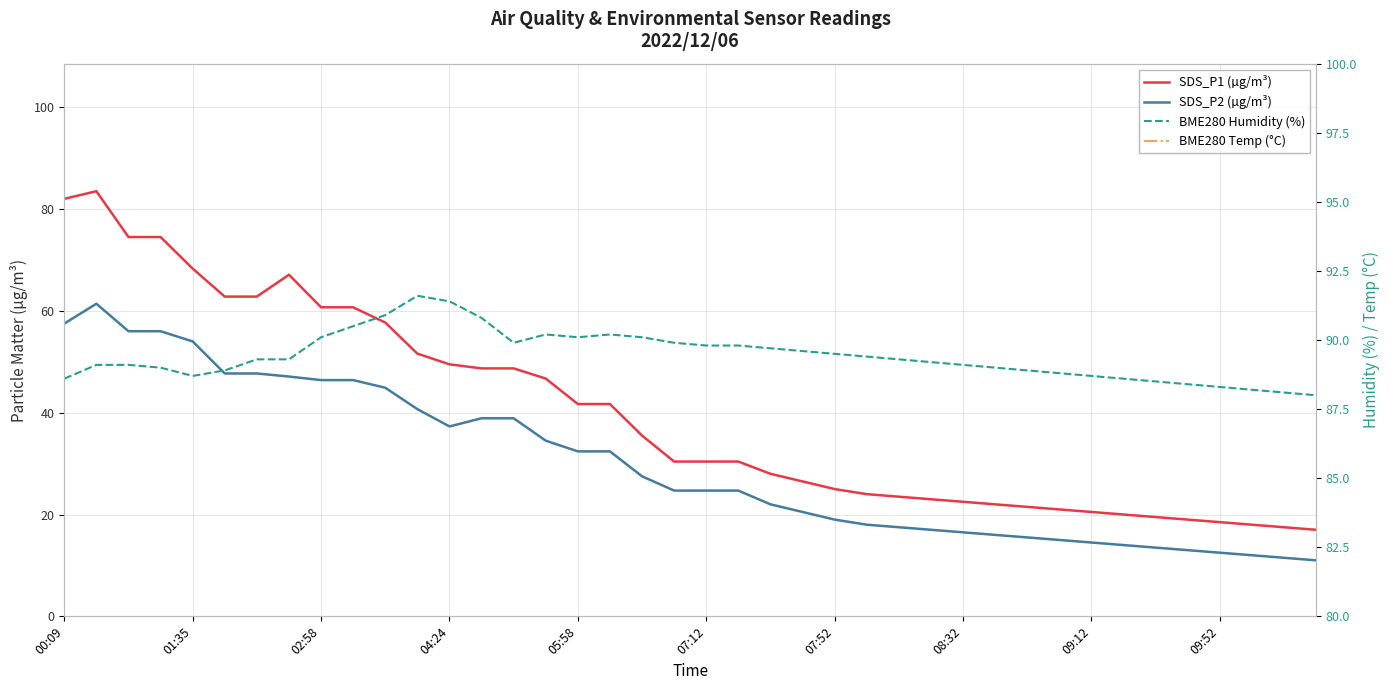

What is the smallest value displayed?

4.6